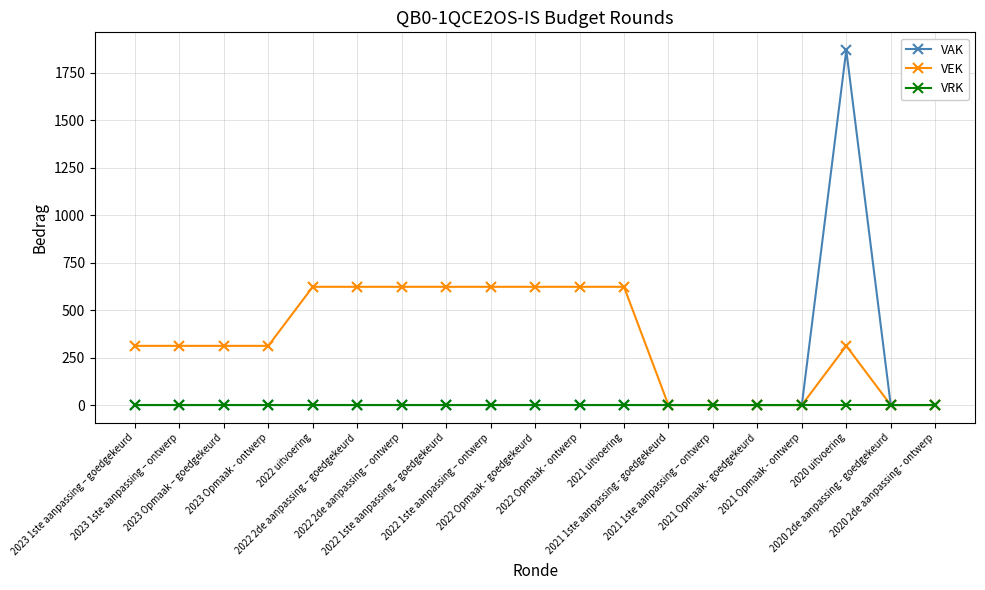

List the series in order of their peak value, lowest first.

VRK, VEK, VAK